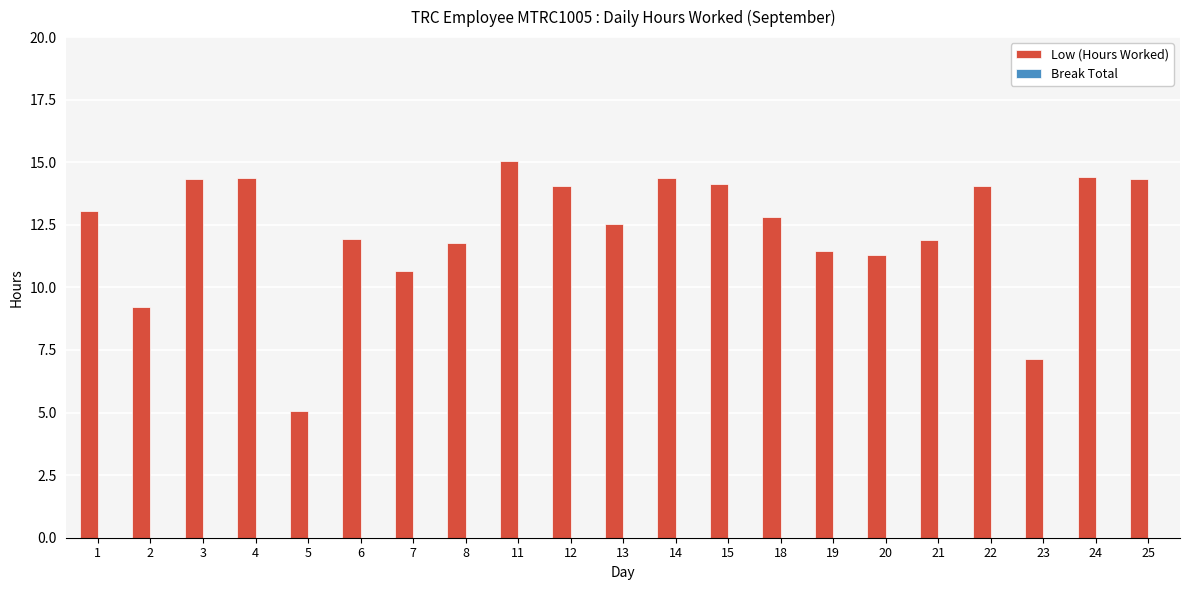

Are the bars horizontal?

No